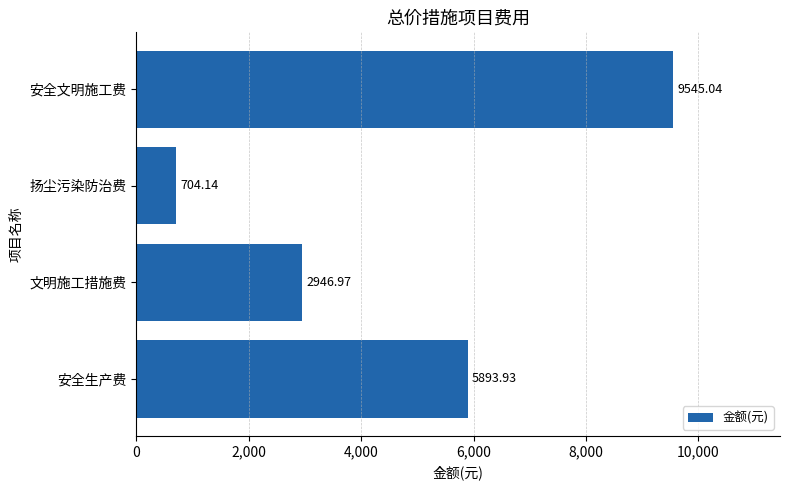

Approximately how many times larger is the value at 安全生产费 compared to 文明施工措施费?

2.0